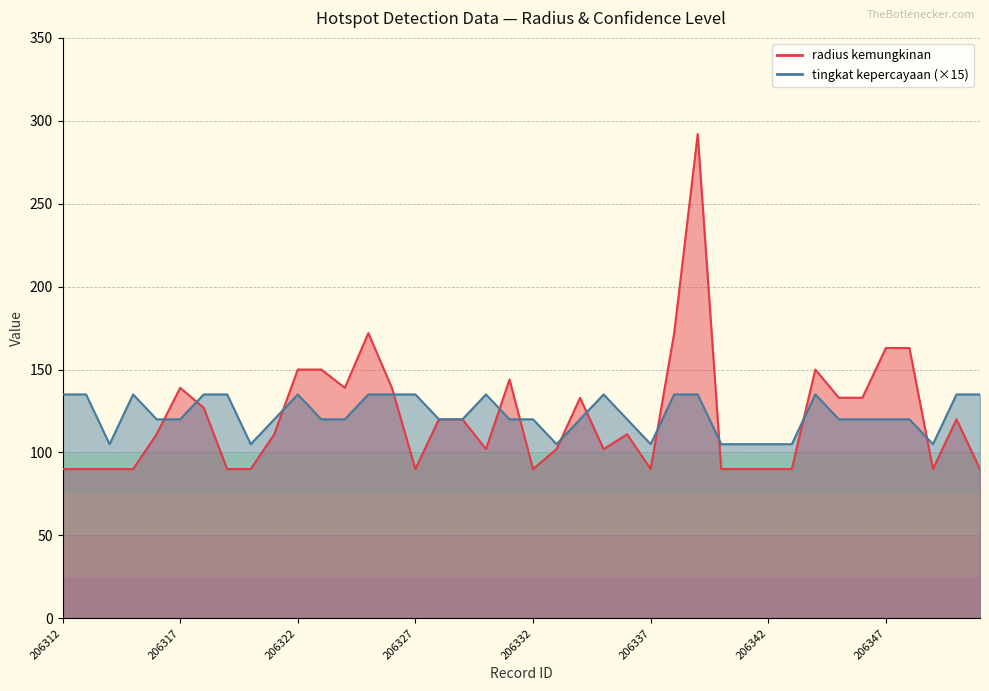

How many data points does each series have?

40